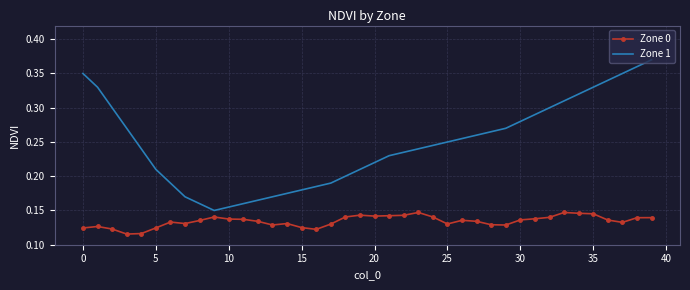

How many categories are shown in the chart?

40